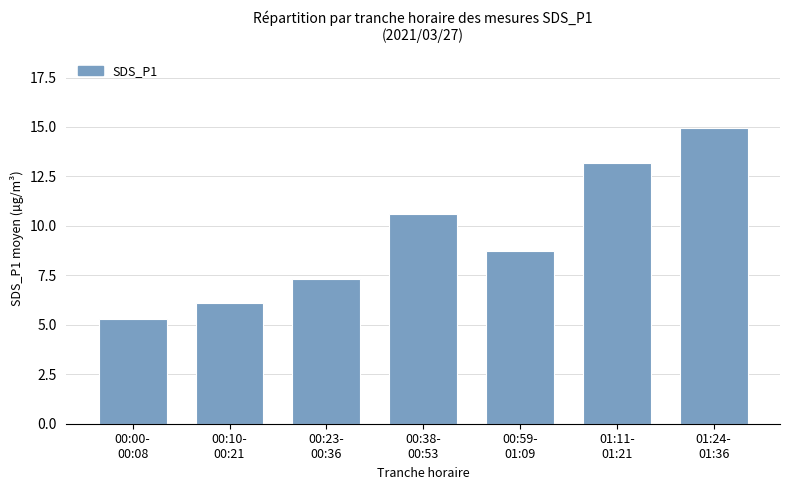

Does the chart contain stacked bars?

No